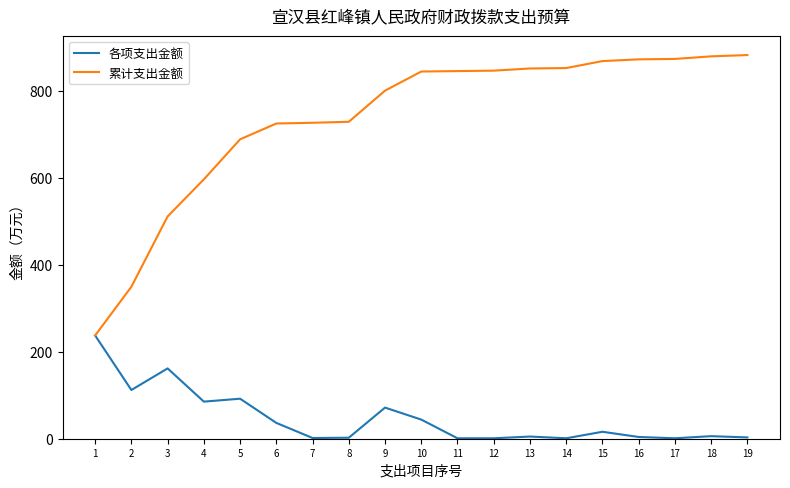

Which category has the highest value in the 各项支出金额 series?

1